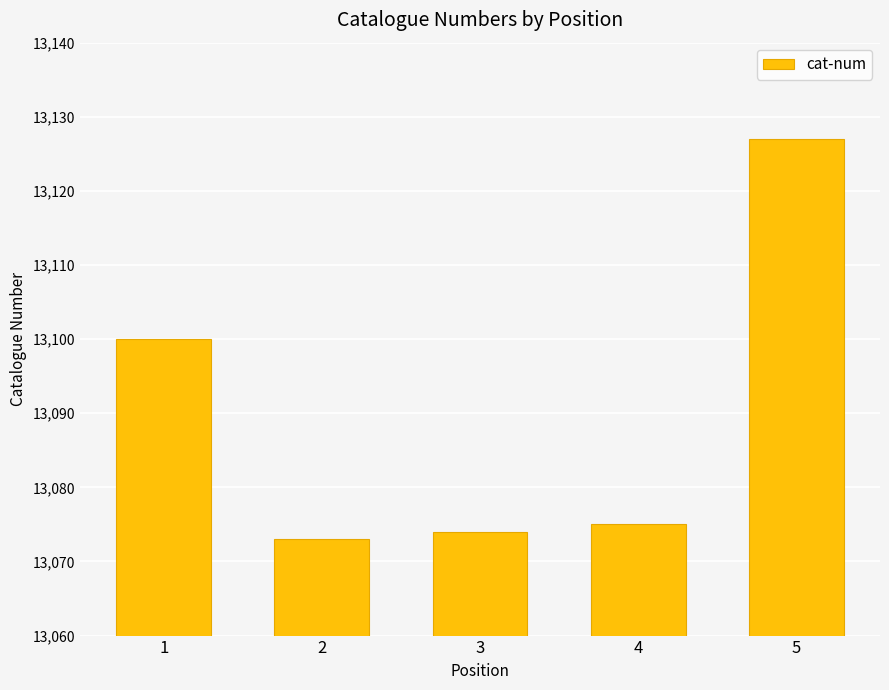

How many distinct data groups are displayed?

1